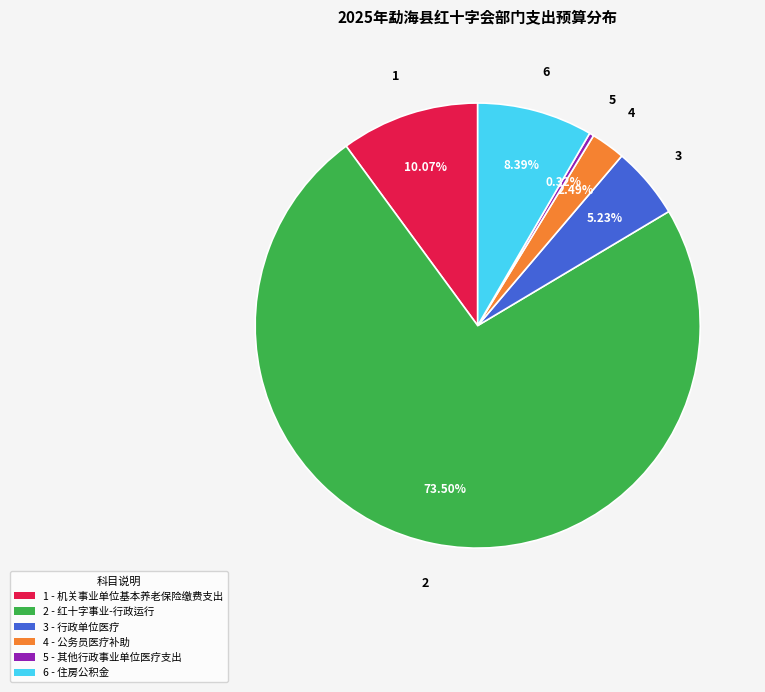

Does any single category account for the majority?

Yes